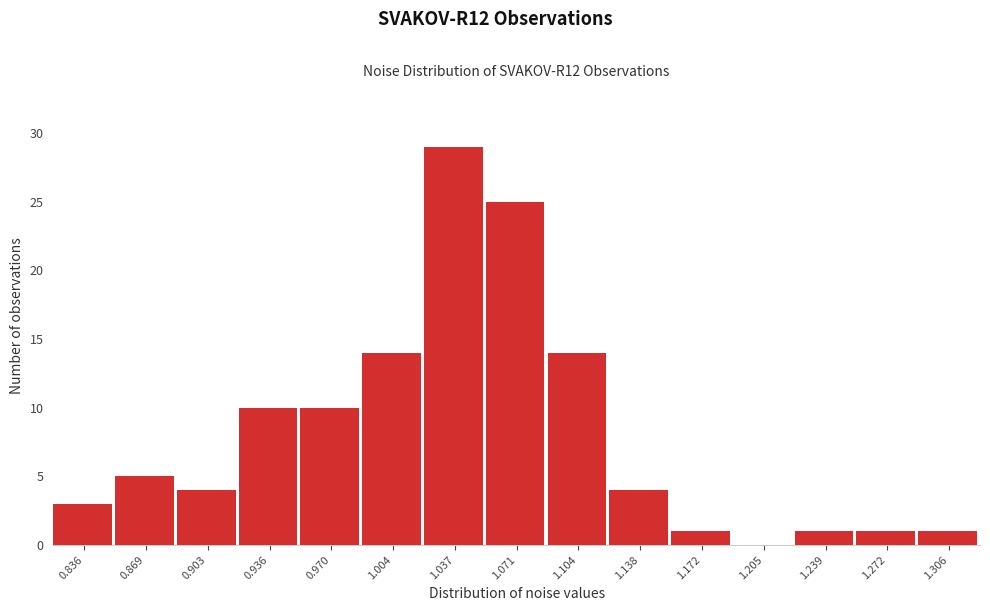

Reading left to right, list every bar in this chart as the range it spans on the x-axis followed by its height. Neither the bar edges nor the heights are printed on the chart, so give them approximately, as read against the axes.

0.820 to 0.850: 3
0.850 to 0.885: 5
0.885 to 0.920: 4
0.920 to 0.955: 10
0.955 to 0.985: 10
0.985 to 1.020: 14
1.020 to 1.055: 29
1.055 to 1.090: 25
1.090 to 1.120: 14
1.120 to 1.155: 4
1.155 to 1.190: 1
1.190 to 1.220: 0
1.220 to 1.255: 1
1.255 to 1.290: 1
1.290 to 1.325: 1